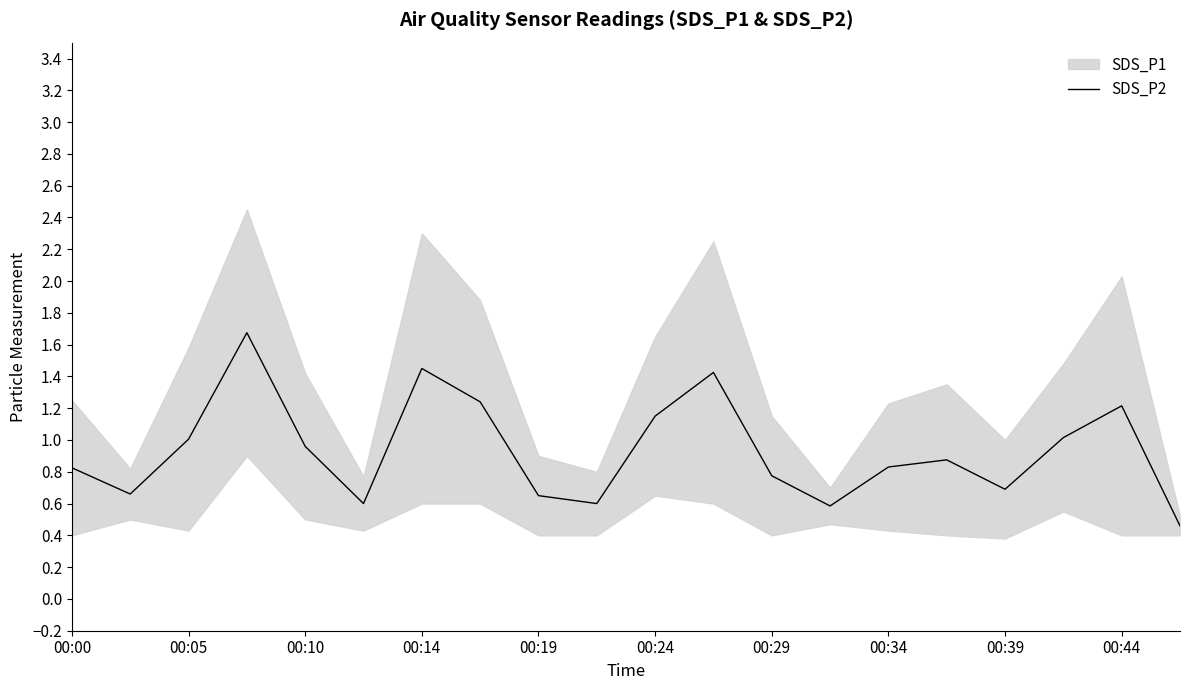

What is the maximum value for SDS_P2?

1.7